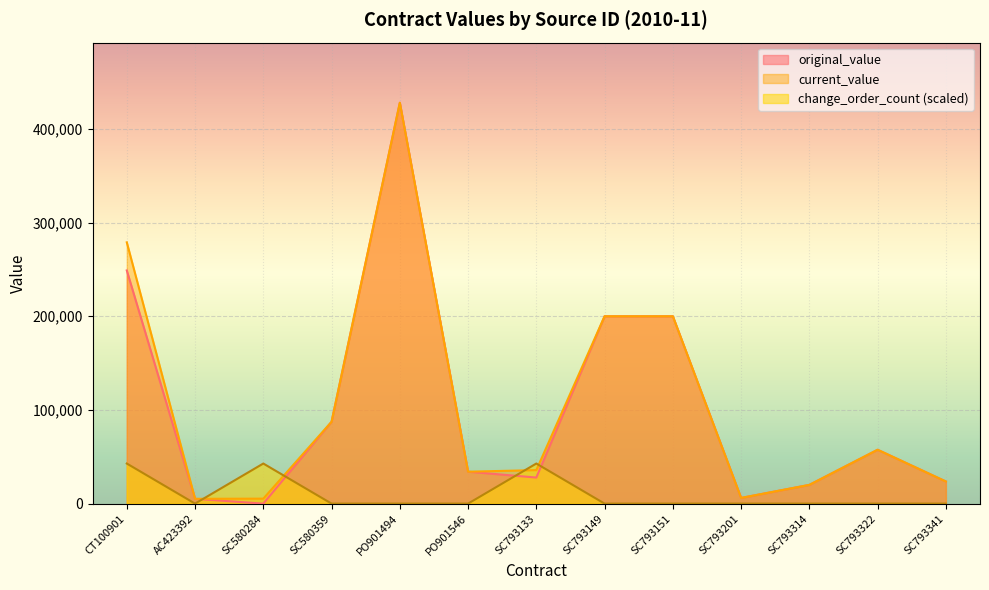

Where do change_order_count and original_value first cross each other?

AC423392 and SC580284